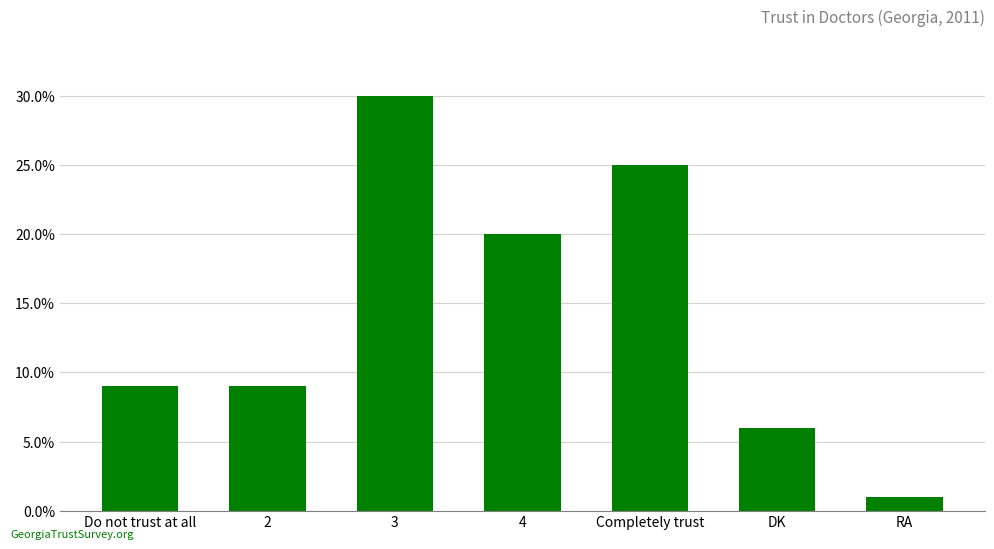

Where is the data nearest to the value 15?

4